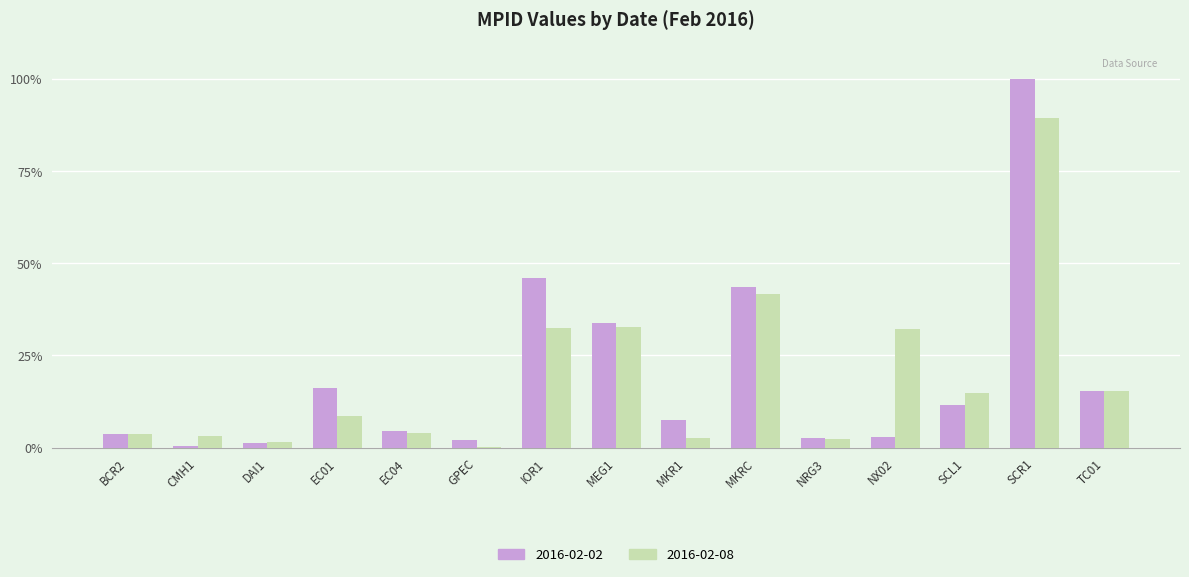

At which label is 2016-02-02 closest to 50?

IOR1